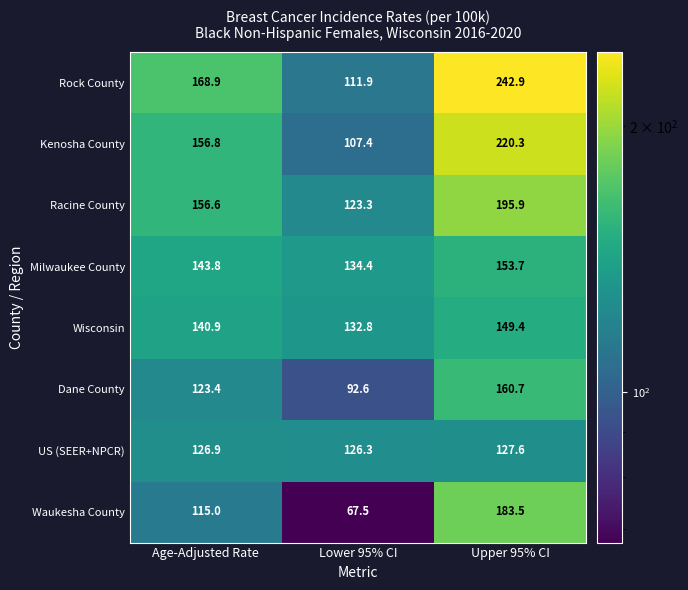

At which label is Milwaukee County closest to 144?

Age-Adjusted Rate